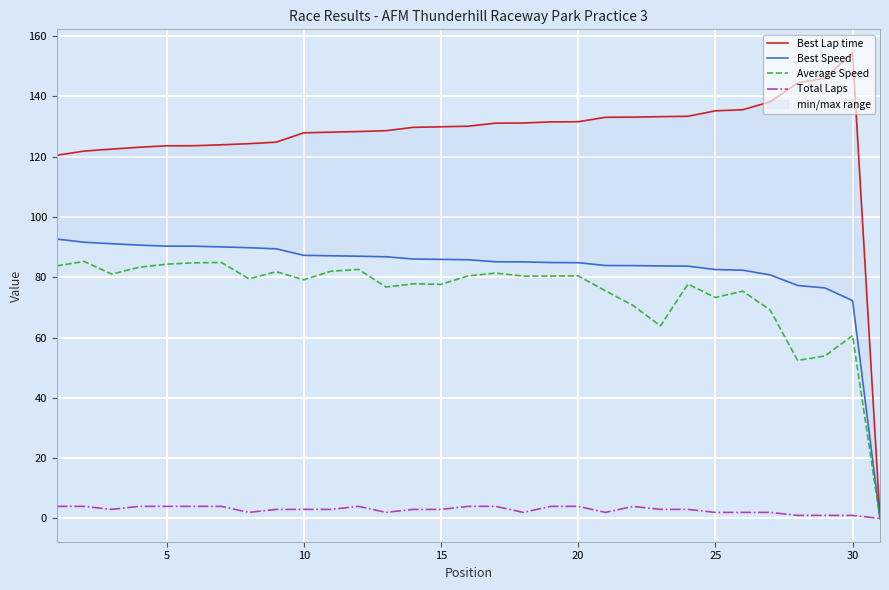

Does the chart display data point markers on the line(s)?

No